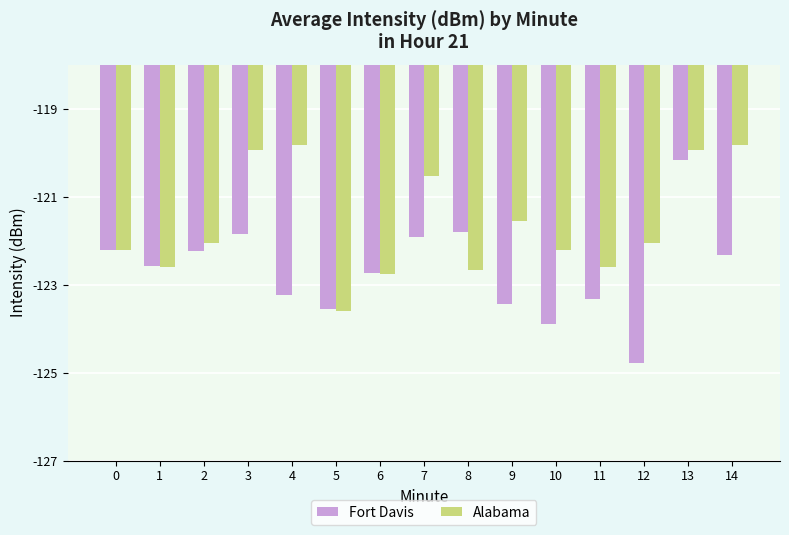

List the series in order of their overall mean, highest first.

Alabama, Fort Davis